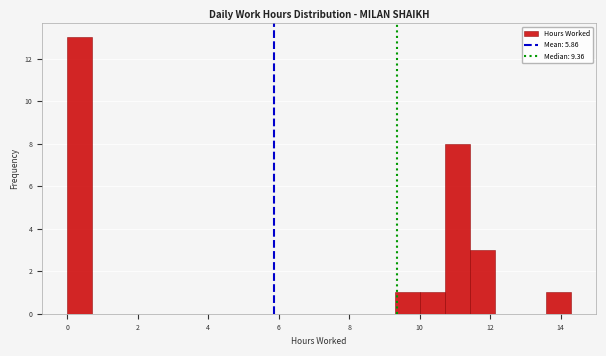

Read against the x-axis, roughly where is the centre of the tallest bar?

0.4